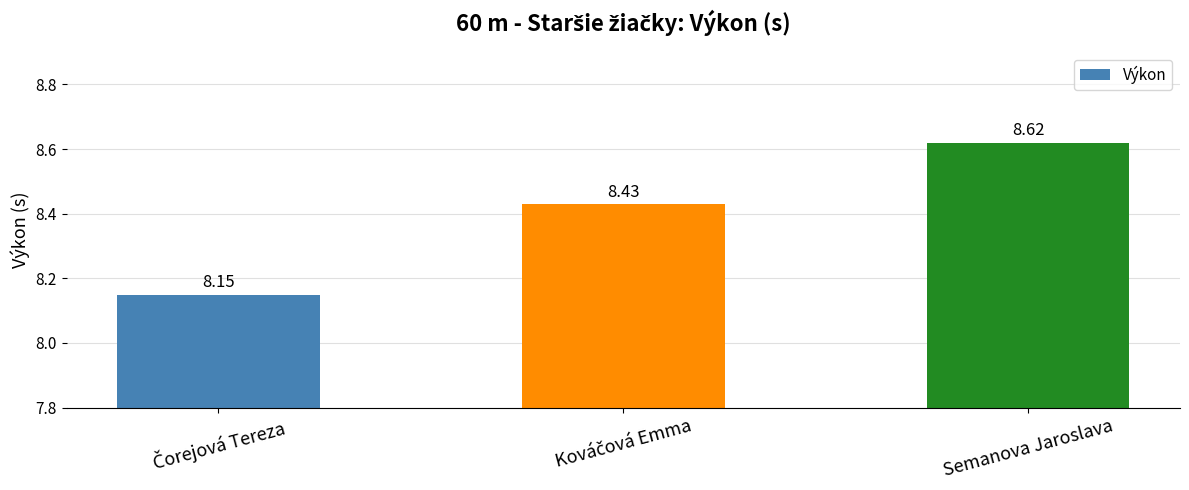

What is the average value?

8.4